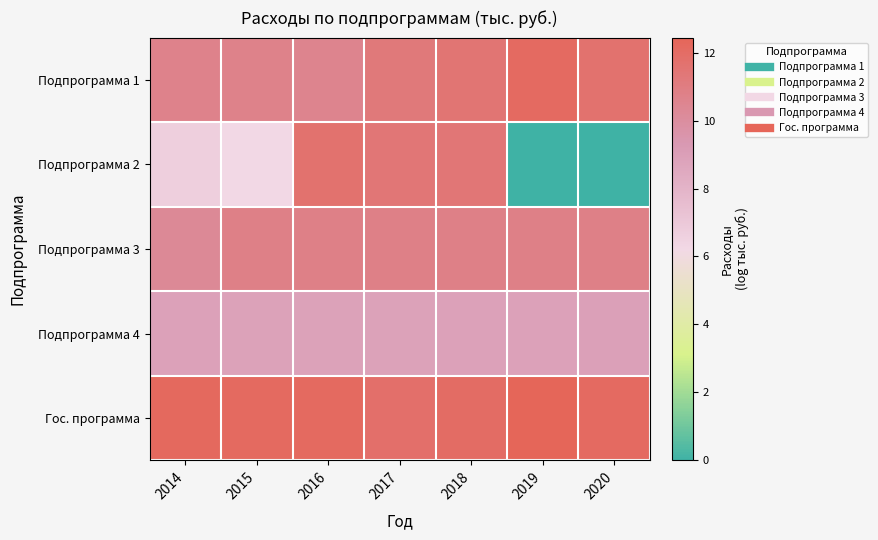

At which category is the sum across all series the highest?

2018